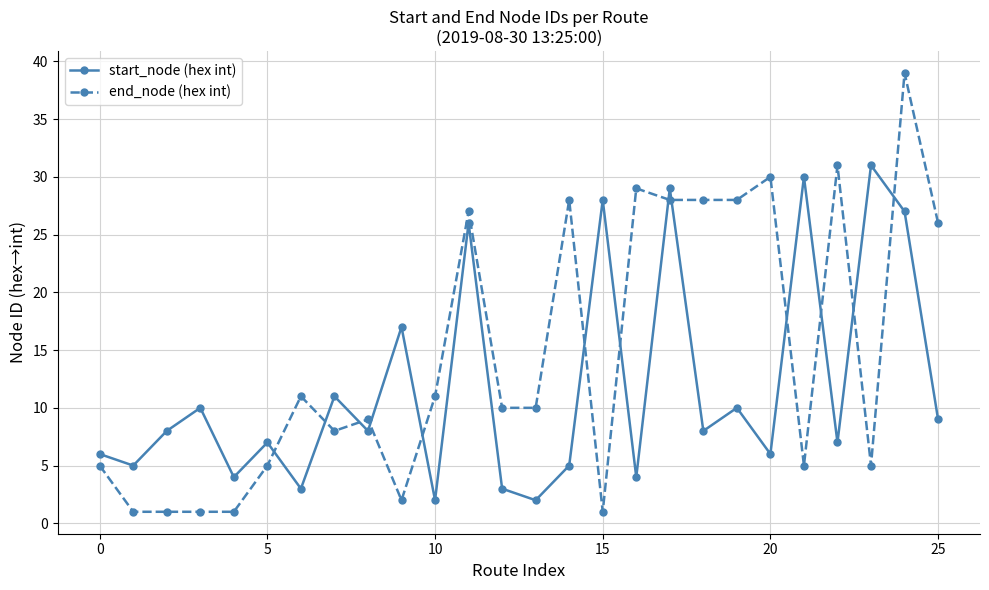

List the series in order of their peak value, highest first.

end_node (hex int), start_node (hex int)